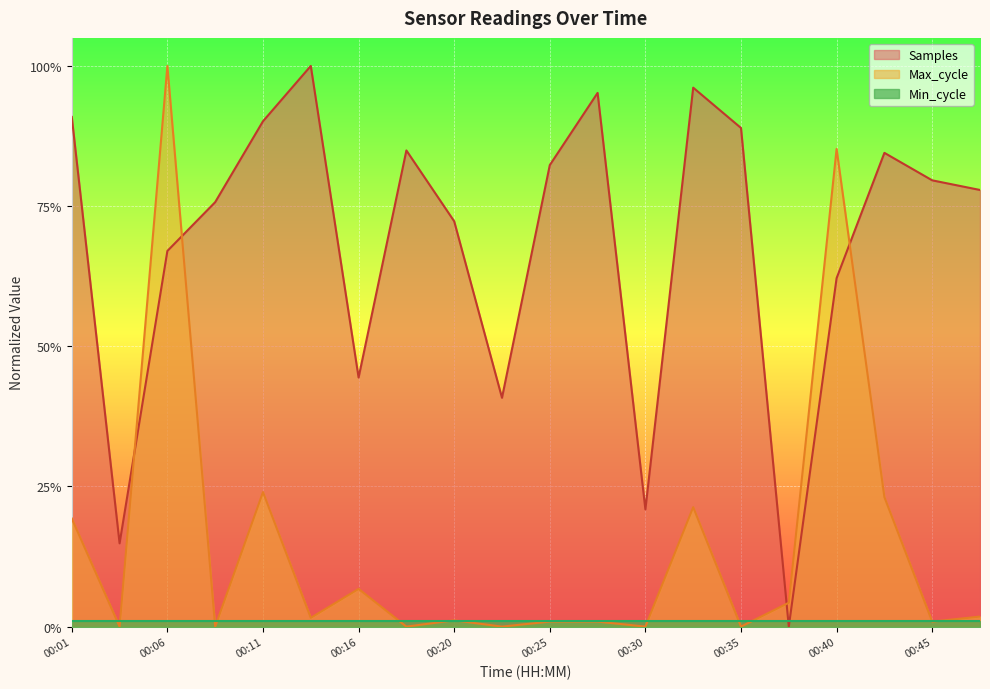

What is the value of the Samples point at the 13th from the left?

0.2